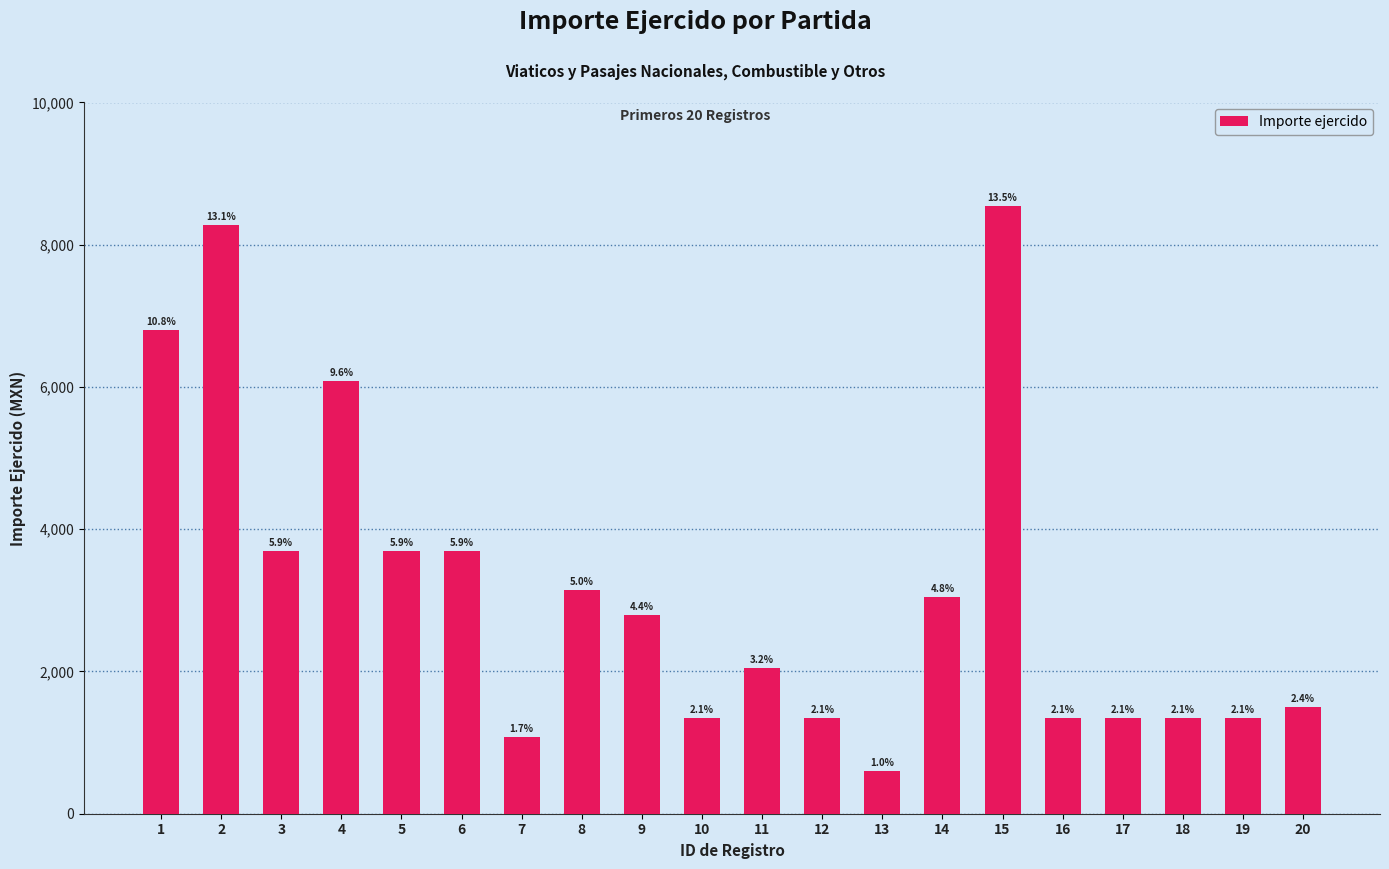

Are the bars horizontal?

No